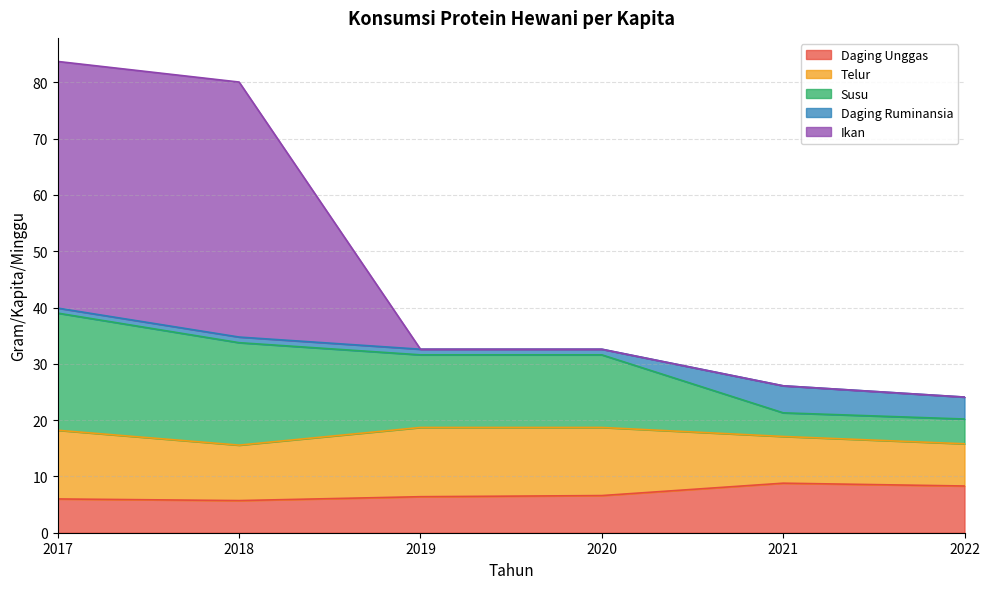

Between 2018 and 2019, which series saw the biggest shift?

Ikan